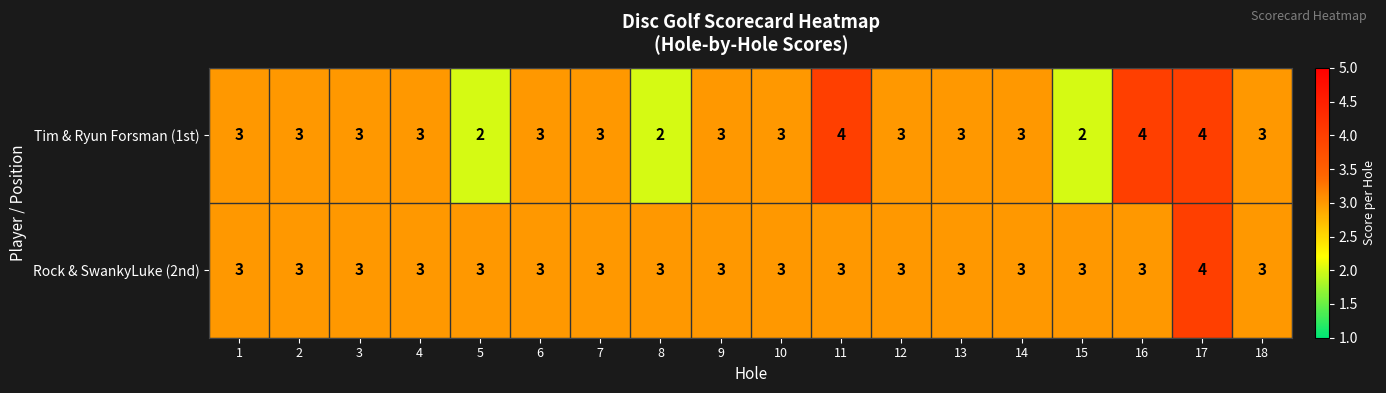

The value of Rock & SwankyLuke (2nd) at 11 is 3. True or false?

True